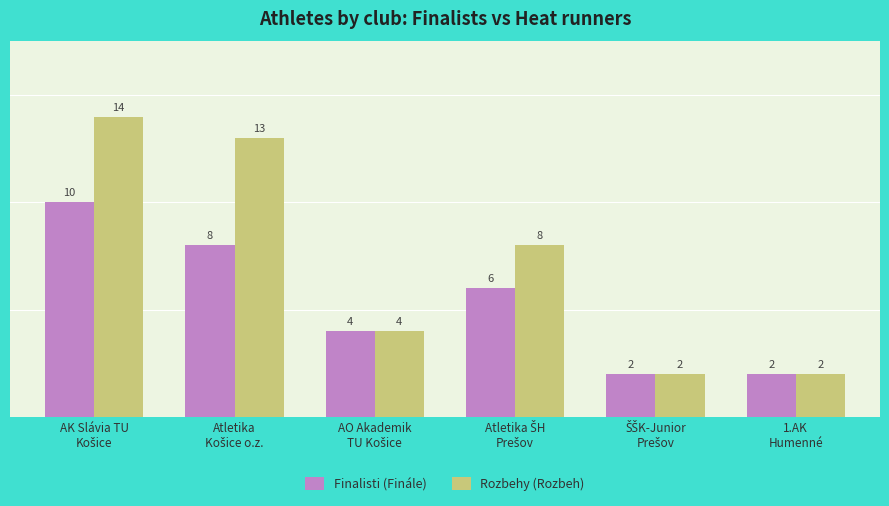

What is the average value of the Rozbehy (Rozbeh) series?

7